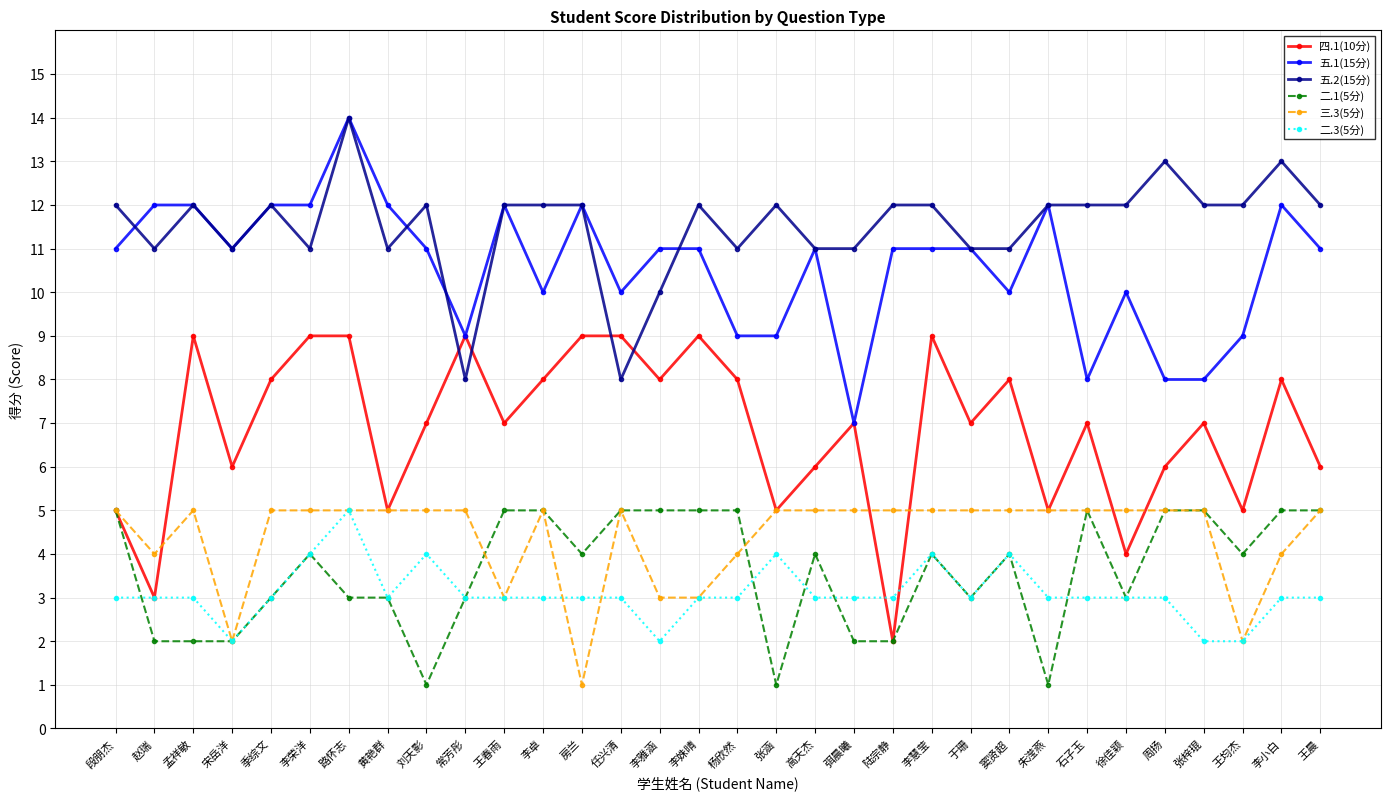

True or false: 二.1(5分) and 五.2(15分) intersect in this chart.

False